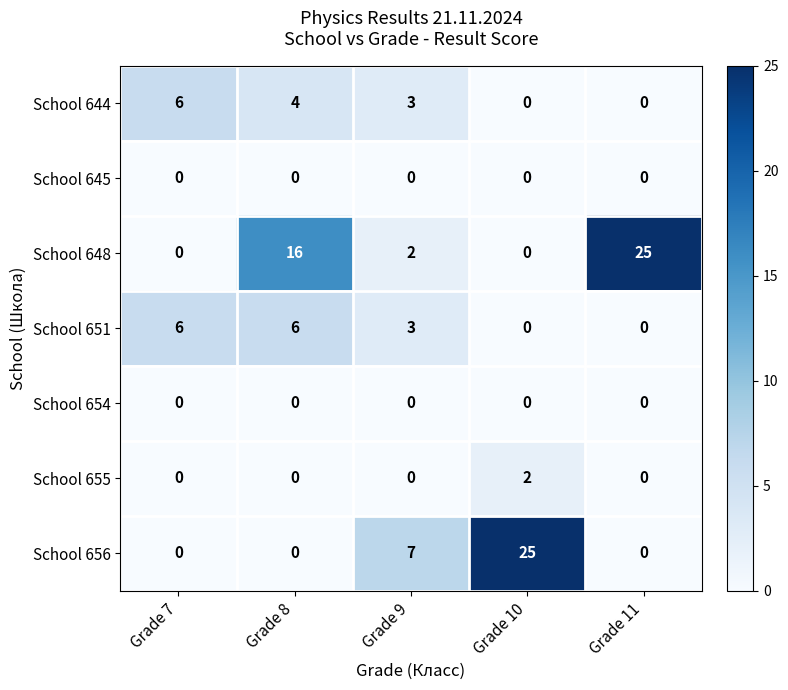

Which series has the largest total across all categories?

School 648